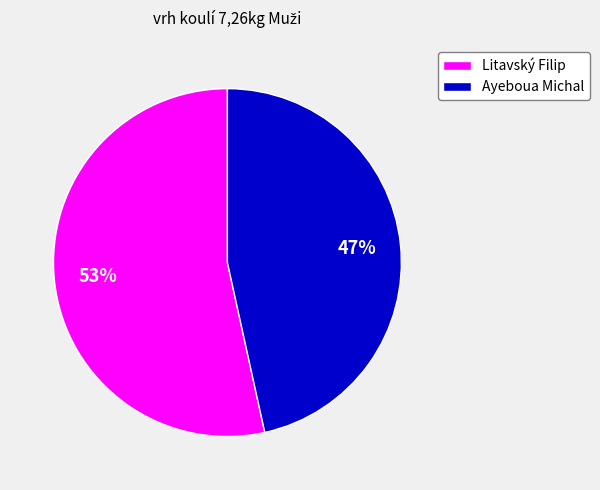

Is it true that Ayeboua Michal is 47% of the pie?

True